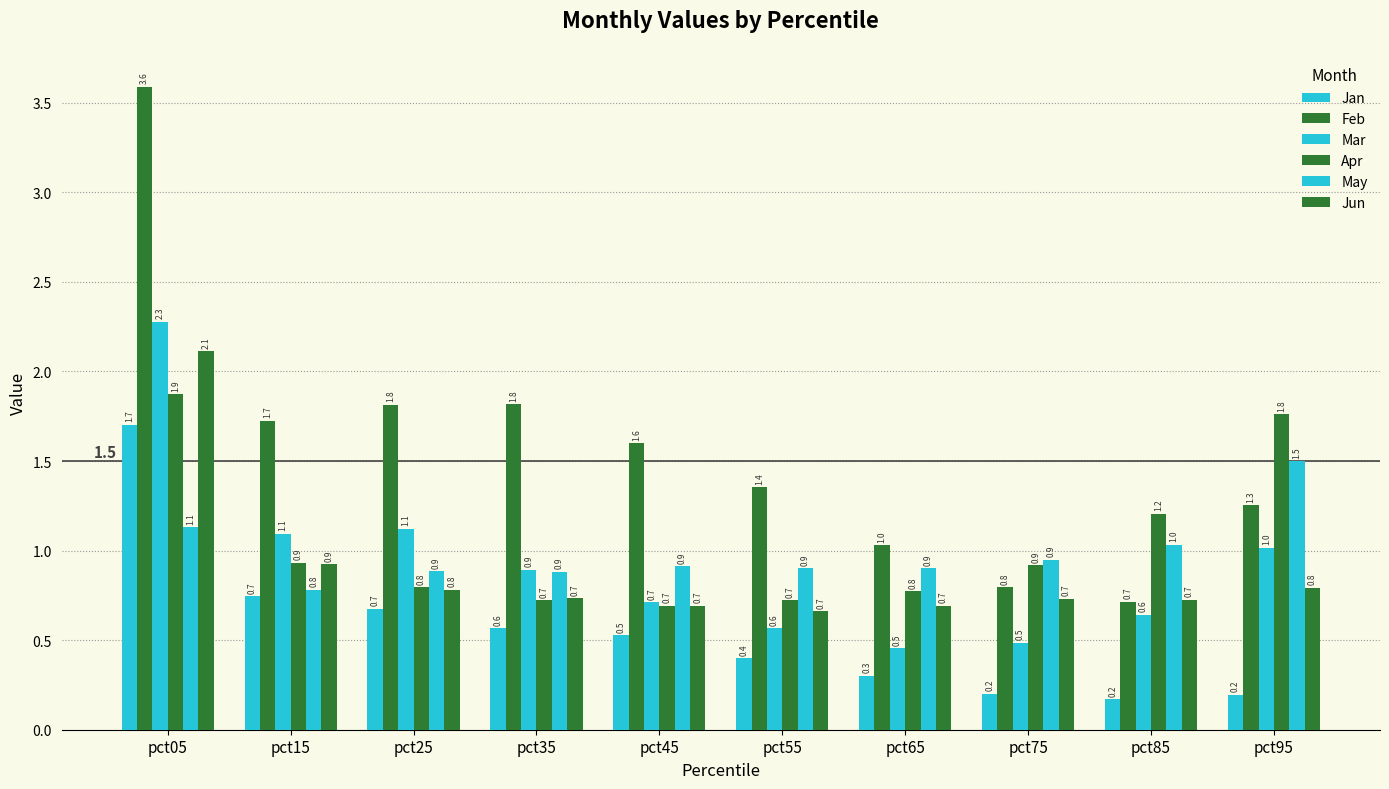

True or false: Jun has a value of 0.7 at pct85.

True